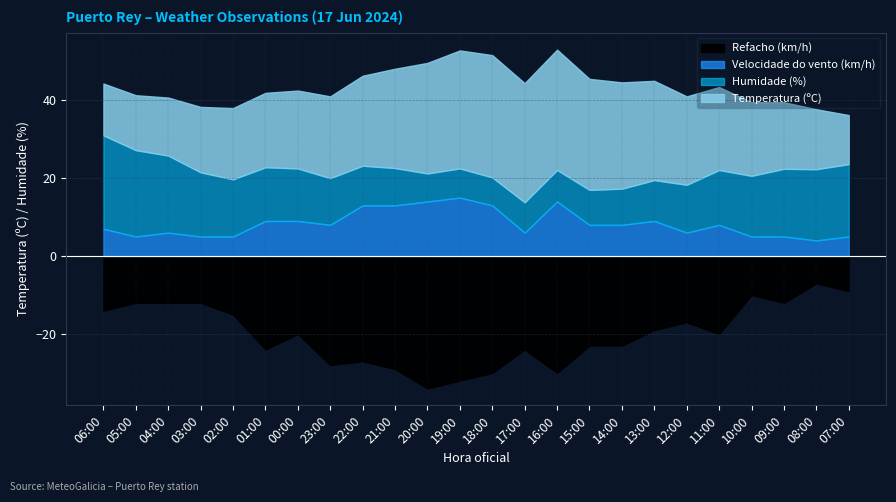

Reading left to right, list all the values displayed in this chart.

Temperatura (ºC): 06:00=13.3	05:00=14.1	04:00=14.9	03:00=16.8	02:00=18.3	01:00=19.1	00:00=20.0	23:00=21.0	22:00=23.1	21:00=25.5	20:00=28.4	19:00=30.3	18:00=31.4	17:00=30.6	16:00=30.9	15:00=28.5	14:00=27.3	13:00=25.5	12:00=22.7	11:00=21.3	10:00=18.9	09:00=17.1	08:00=15.4	07:00=12.6
Humidade (%): 06:00=80.0	05:00=74.0	04:00=66.0	03:00=55.0	02:00=49.0	01:00=46.0	00:00=45.0	23:00=40.0	22:00=34.0	21:00=32.0	20:00=24.0	19:00=25.0	18:00=24.0	17:00=26.0	16:00=27.0	15:00=30.0	14:00=31.0	13:00=35.0	12:00=41.0	11:00=47.0	10:00=52.0	09:00=58.0	08:00=61.0	07:00=62.0
Velocidade do vento (km/h): 06:00=7.0	05:00=5.0	04:00=6.0	03:00=5.0	02:00=5.0	01:00=9.0	00:00=9.0	23:00=8.0	22:00=13.0	21:00=13.0	20:00=14.0	19:00=15.0	18:00=13.0	17:00=6.0	16:00=14.0	15:00=8.0	14:00=8.0	13:00=9.0	12:00=6.0	11:00=8.0	10:00=5.0	09:00=5.0	08:00=4.0	07:00=5.0
Refacho (km/h): 06:00=14.0	05:00=12.0	04:00=12.0	03:00=12.0	02:00=15.0	01:00=24.0	00:00=20.0	23:00=28.0	22:00=27.0	21:00=29.0	20:00=34.0	19:00=32.0	18:00=30.0	17:00=24.0	16:00=30.0	15:00=23.0	14:00=23.0	13:00=19.0	12:00=17.0	11:00=20.0	10:00=10.0	09:00=12.0	08:00=7.0	07:00=9.0